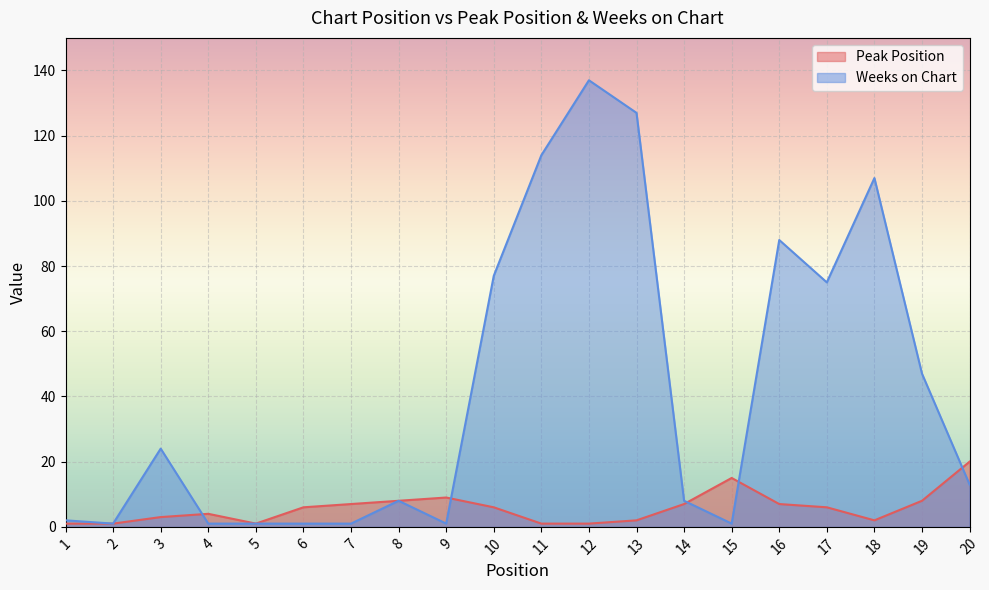

True or false: Peak Position has a value of 3 at 3.

True